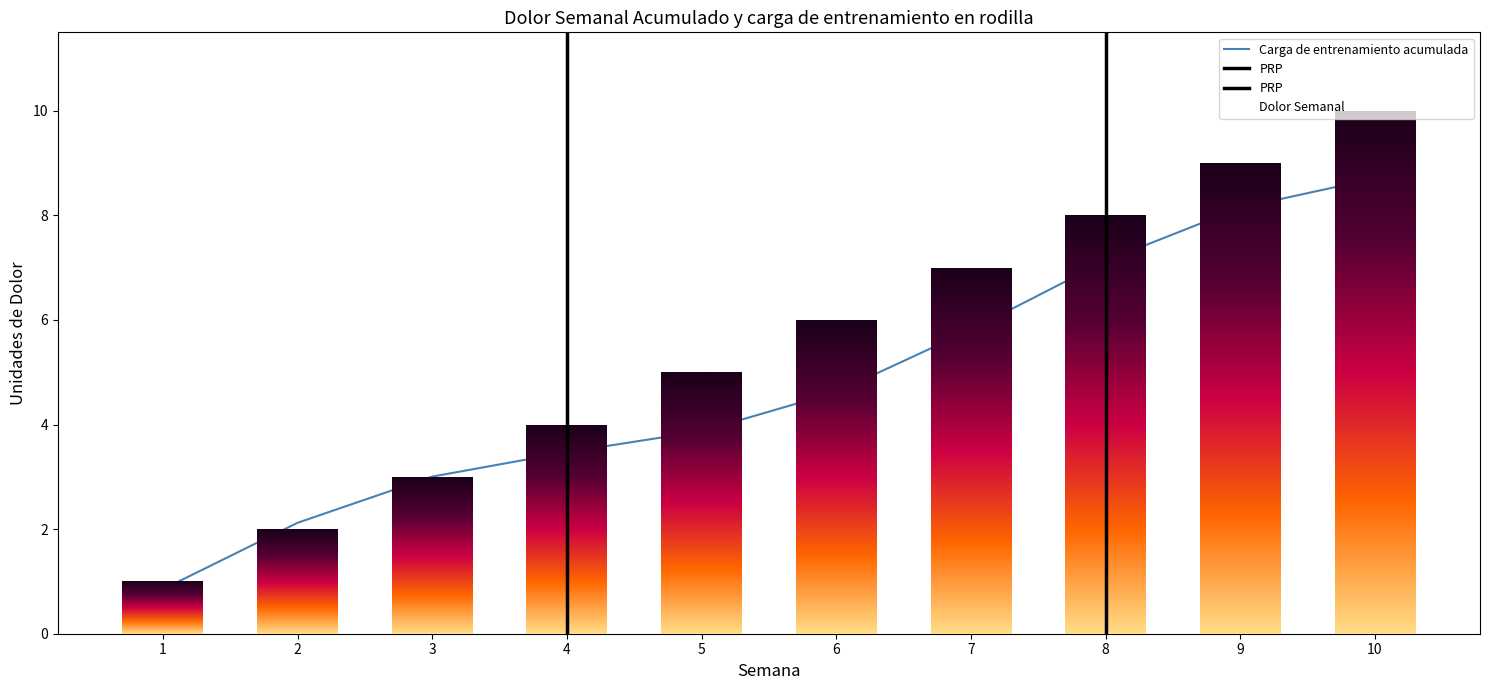

At which category does the chart reach its minimum across all series?

1